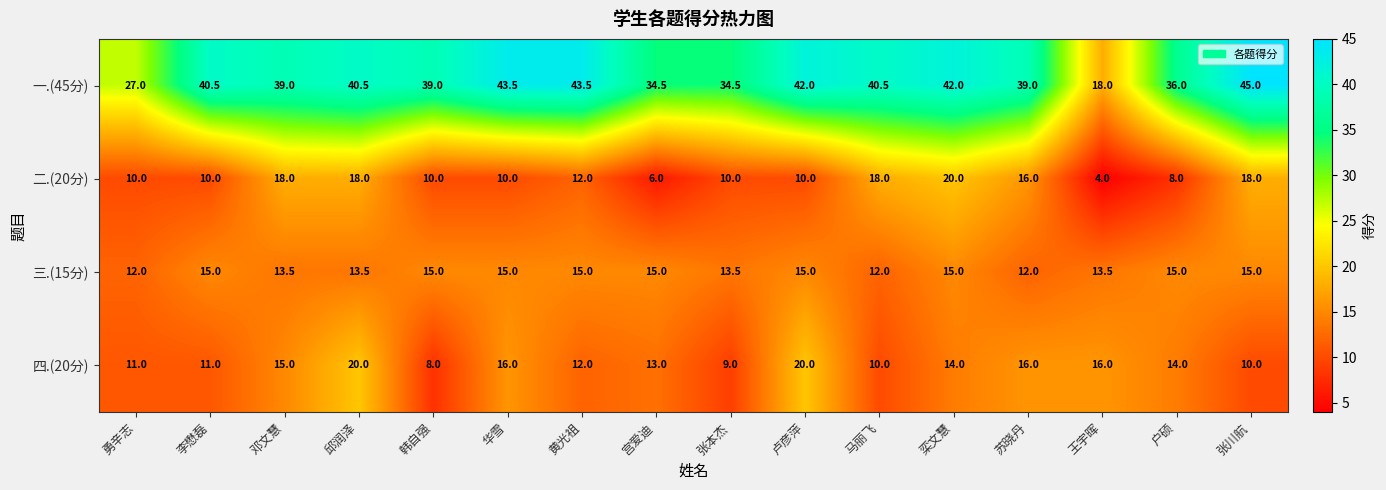

What is the total value across all series at 卢彦萍?

87.0